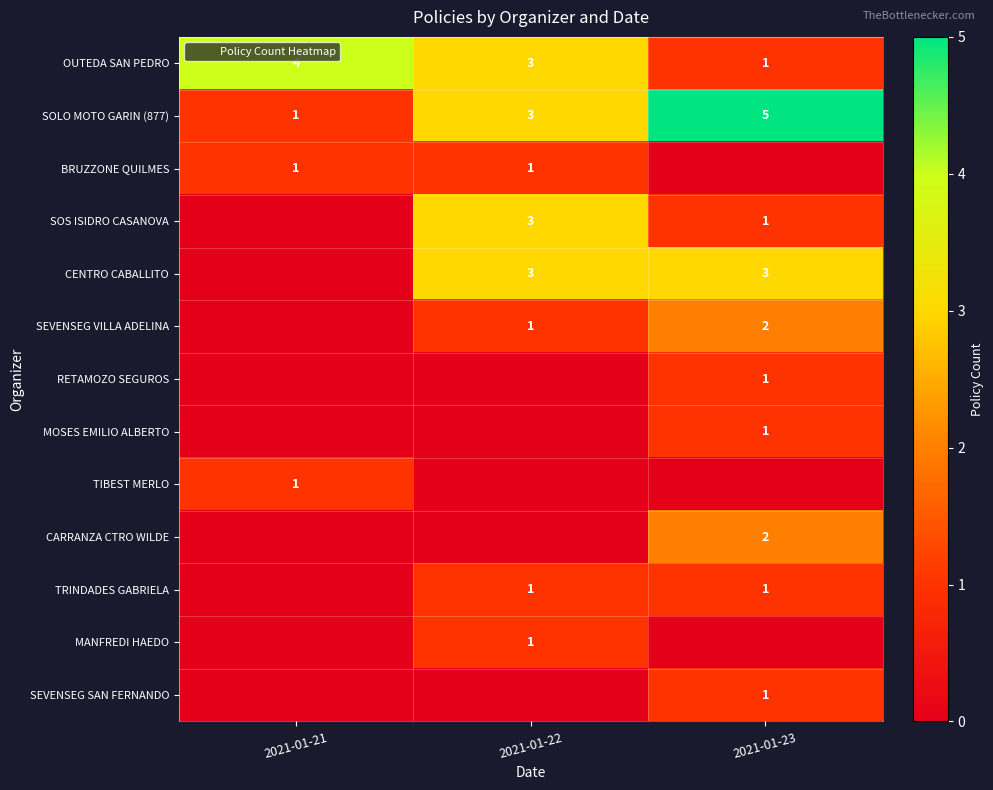

List the labels in order of SOLO MOTO GARIN (877) value, largest first.

2021-01-23, 2021-01-22, 2021-01-21